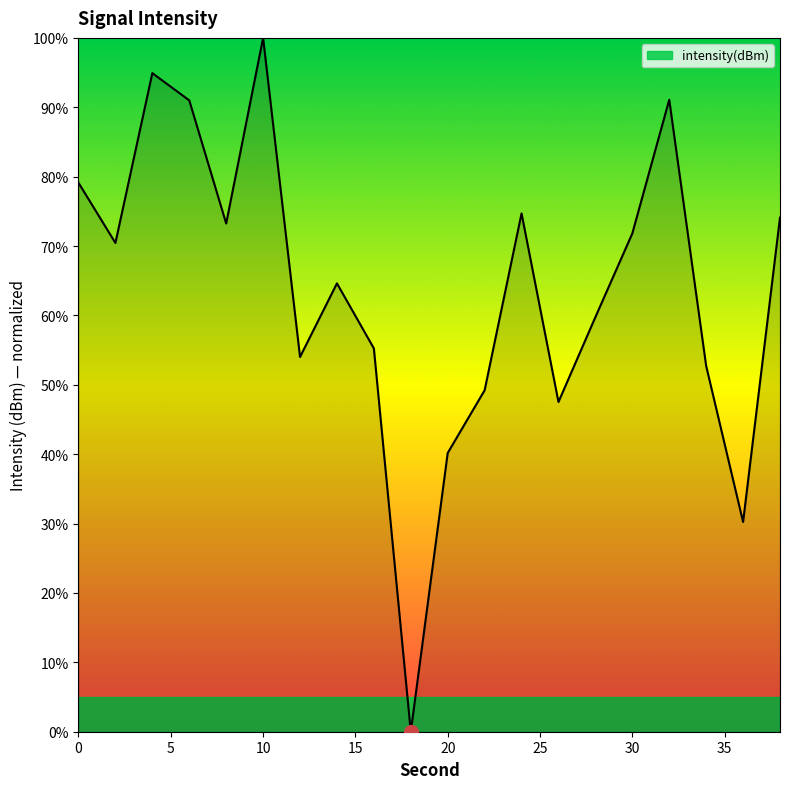

What is the maximum value shown in the chart?

100.0